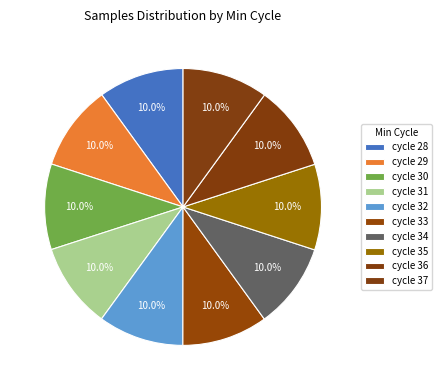

Is there any slice that represents more than half of the pie?

No